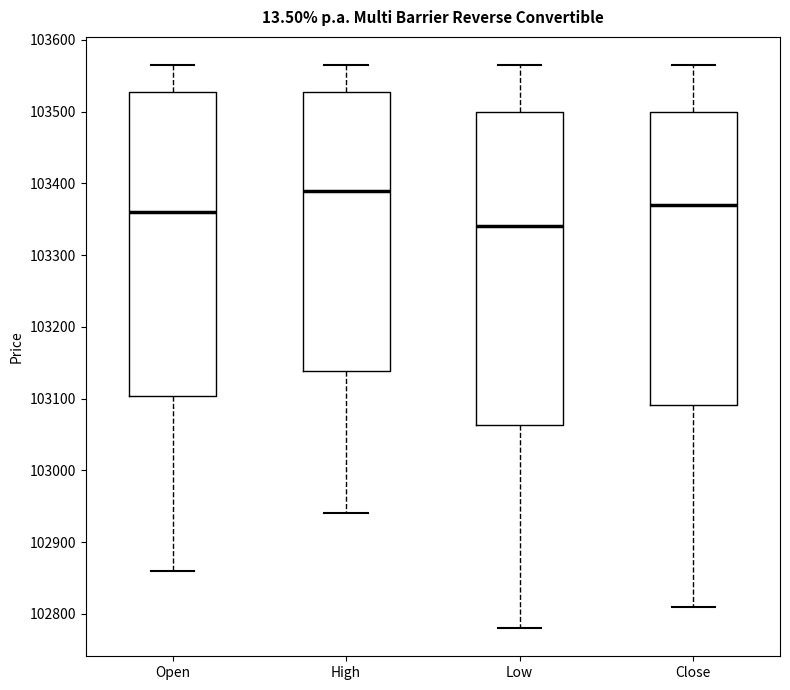

Which box is the tallest, from its lower edge to its upper edge?

Low